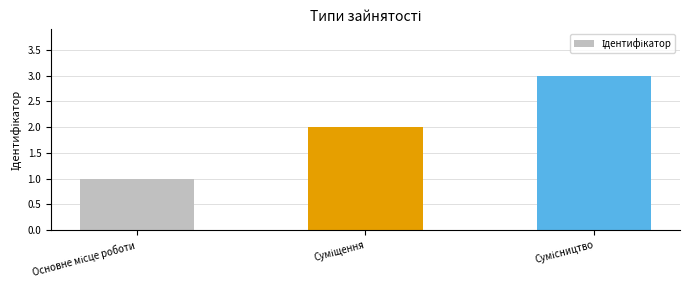

What is the greatest value displayed?

3